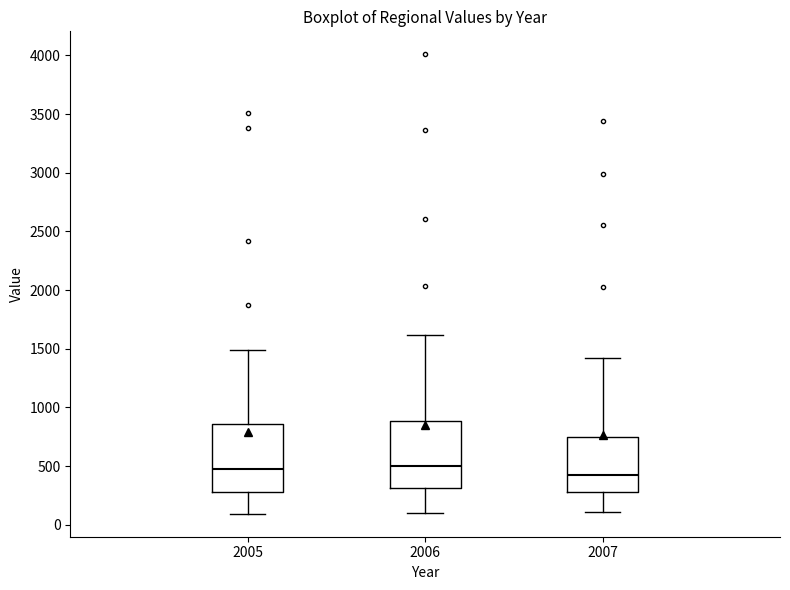

Which box has the lowest median line?

2007